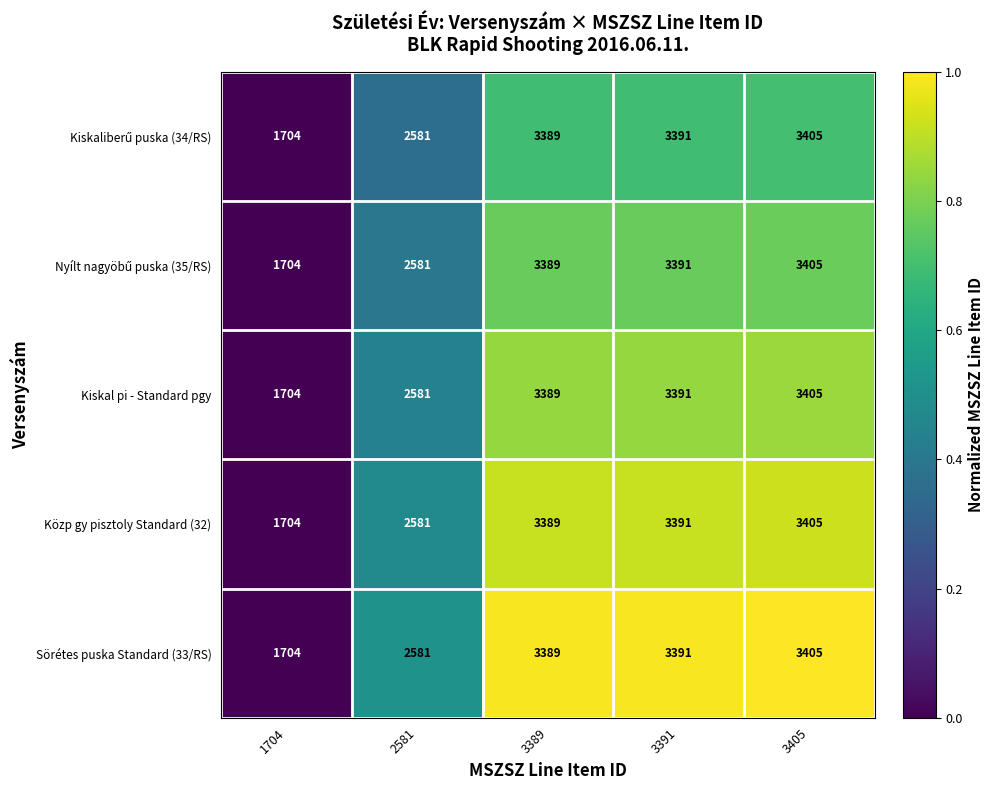

True or false: Kiskal pi - Standard pgy has a value of 3389 at 3389.

True